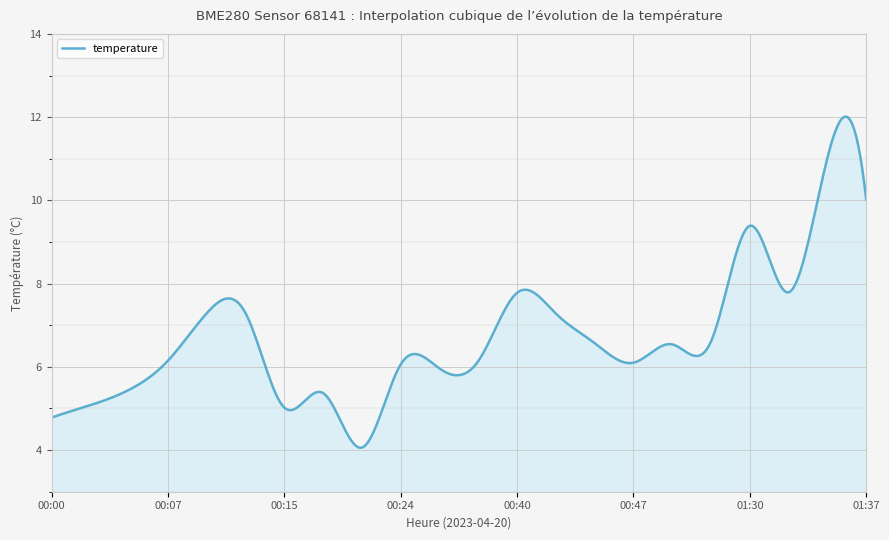

What is the minimum value shown in the chart?

4.1